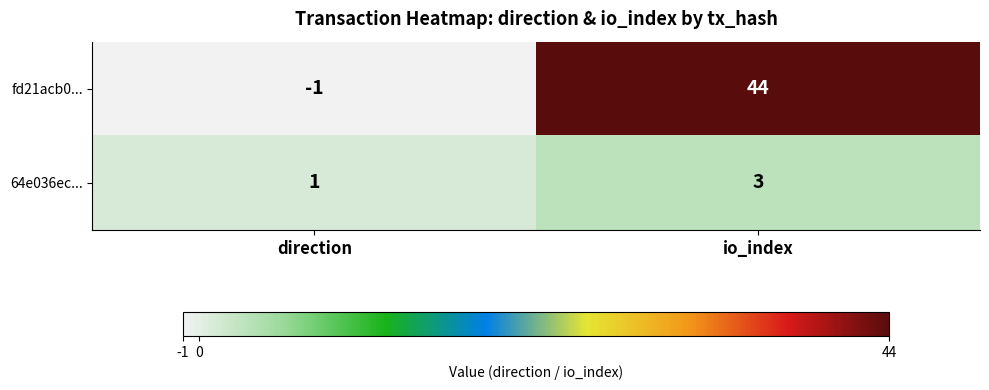

What is the maximum value shown in the chart?

44